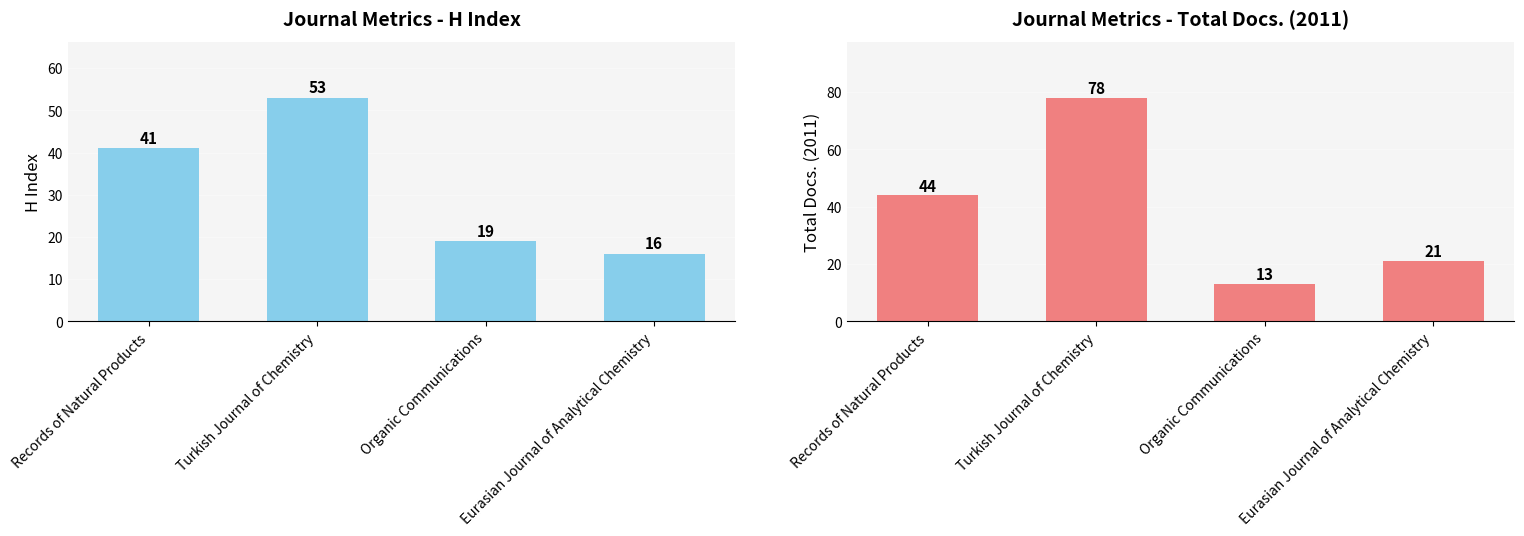

How many groups of bars are there?

4